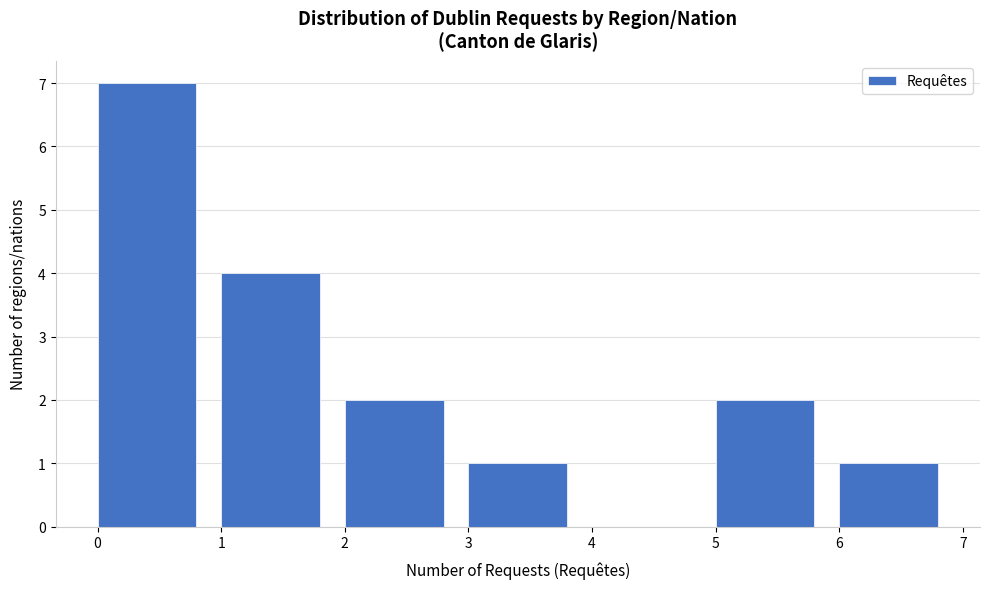

Over which range of the x-axis is the bar tallest?

0 to 1